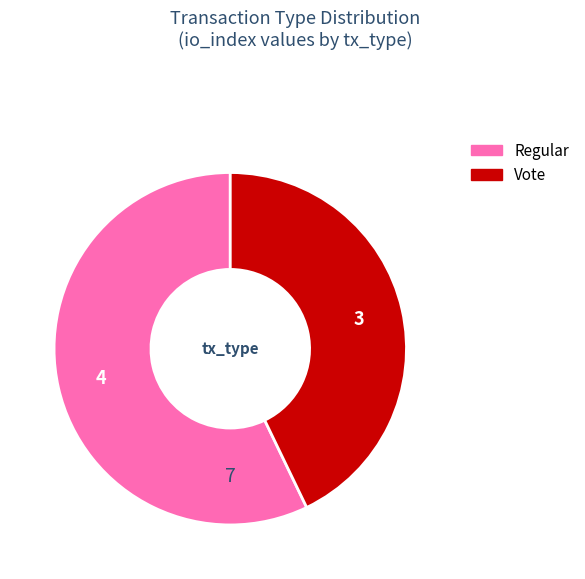

What is the ratio of the value at Regular to the value at Vote?

1.3